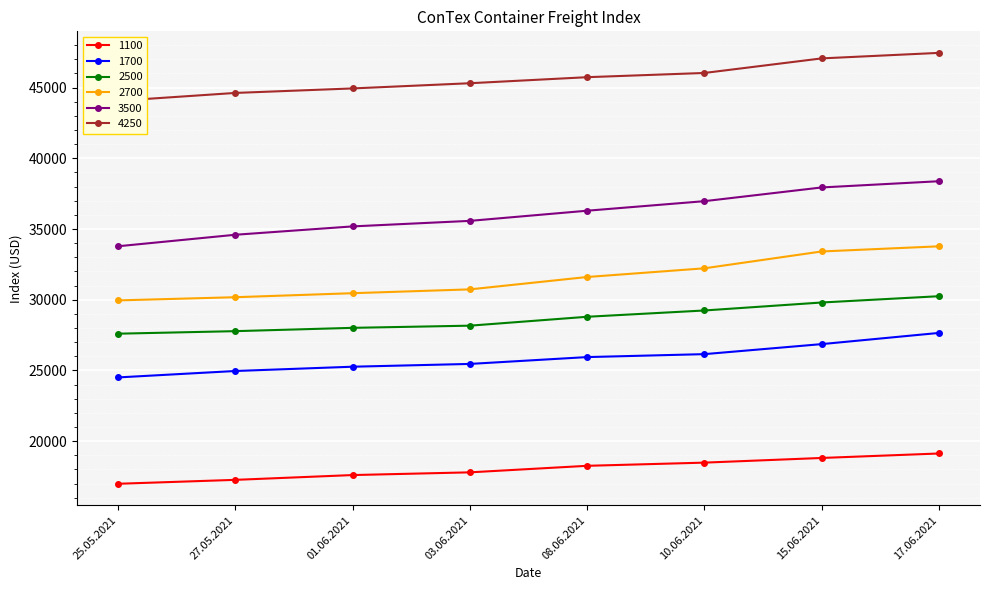

Between 08.06.2021 and 17.06.2021, which series saw the biggest shift?

2700